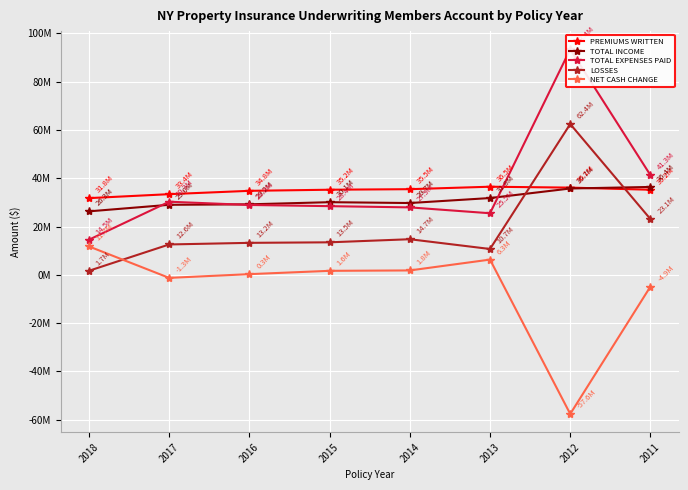

Is the value of NET CASH CHANGE at 2018 greater than the value of TOTAL EXPENSES PAID at 2012?

No